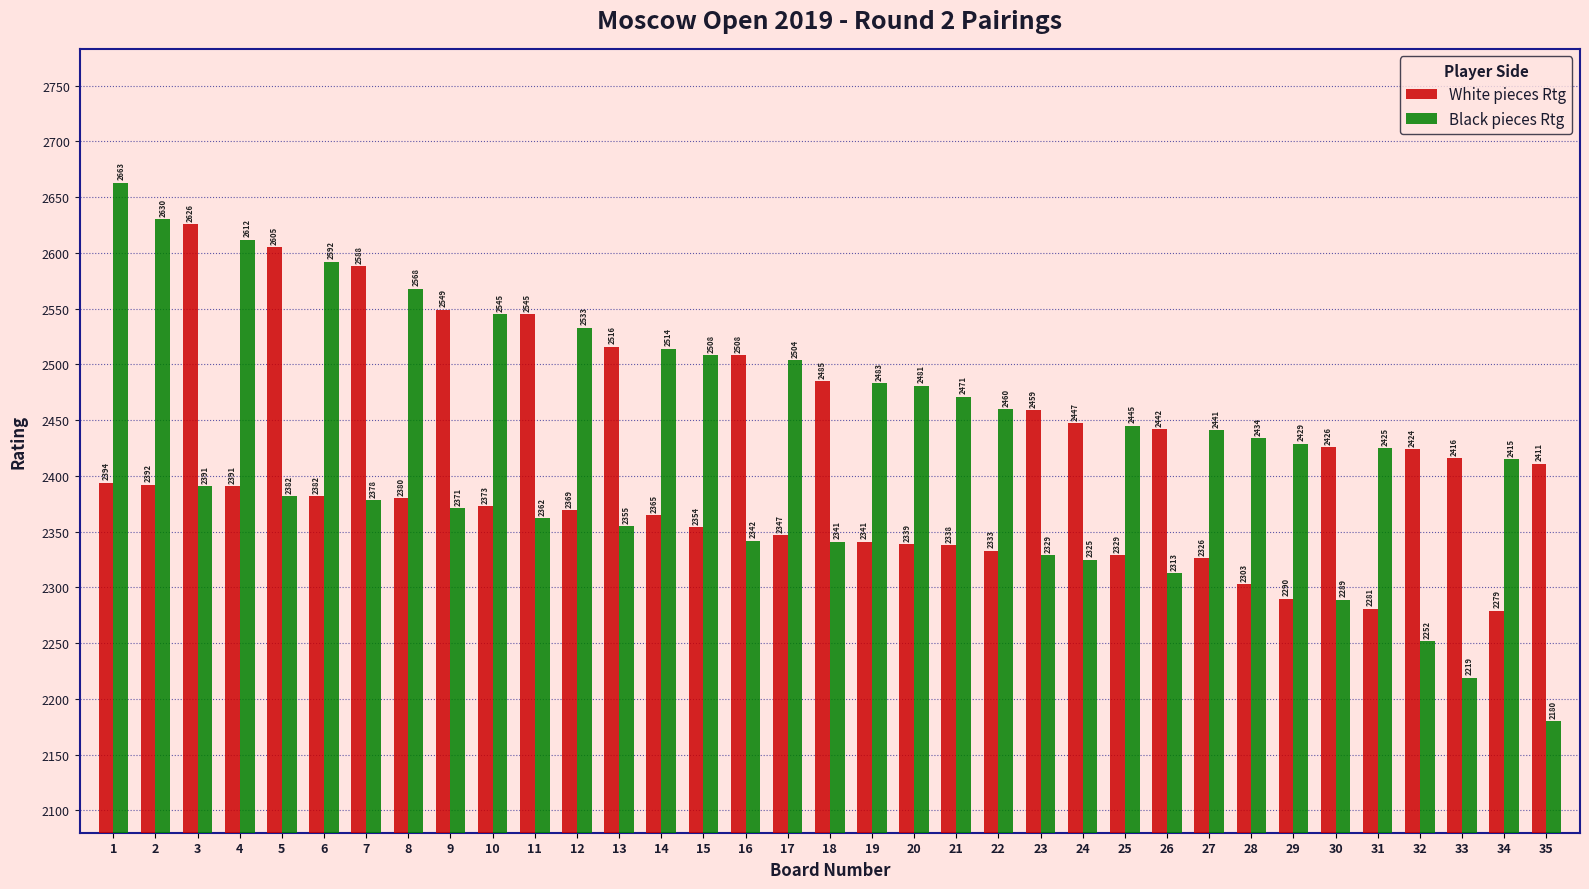

List the labels in order of Black pieces Rtg value, smallest first.

35, 33, 32, 30, 26, 24, 23, 18, 16, 13, 11, 9, 7, 5, 3, 34, 31, 29, 28, 27, 25, 22, 21, 20, 19, 17, 15, 14, 12, 10, 8, 6, 4, 2, 1